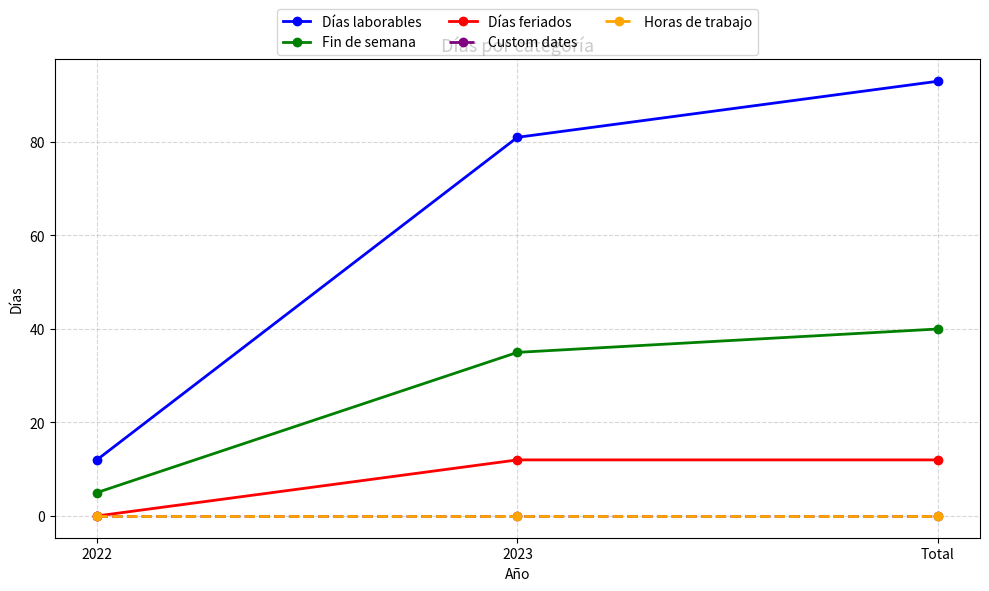

What value does the Fin de semana series have at Total, to the nearest 5?

40